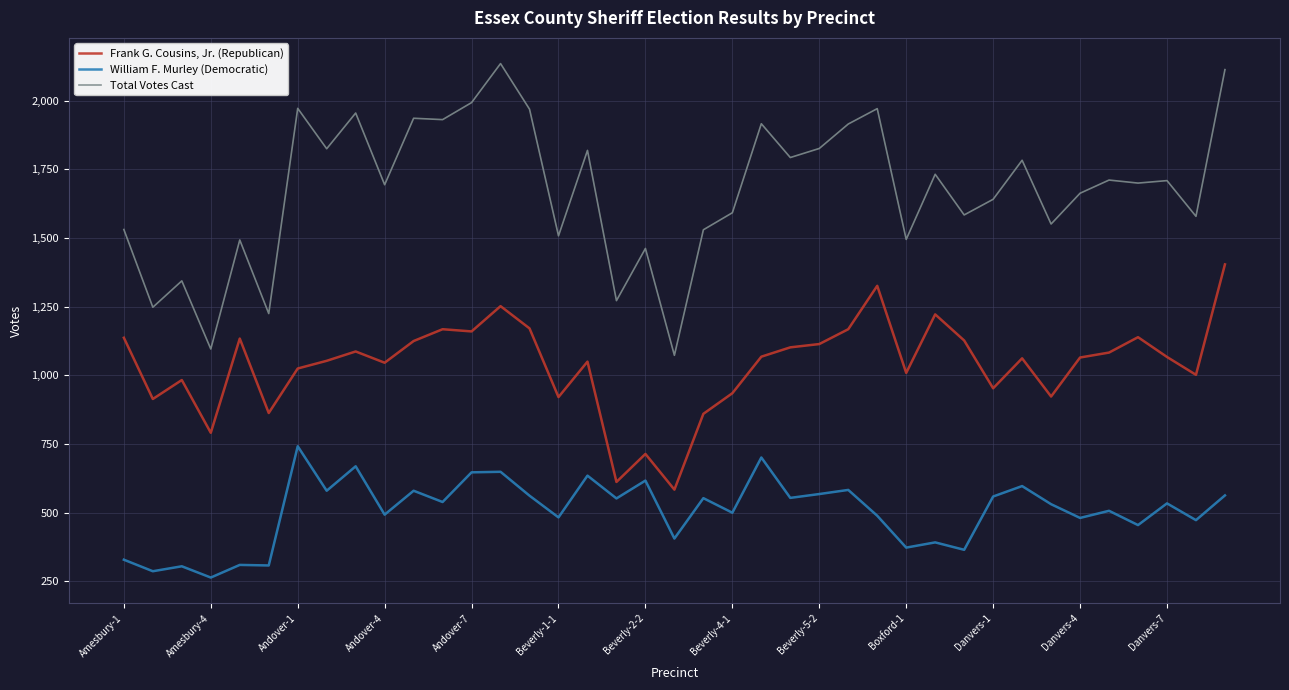

Rank the series by their average value, from highest to lowest.

Total Votes Cast, Frank G. Cousins, Jr. (Republican), William F. Murley (Democratic)